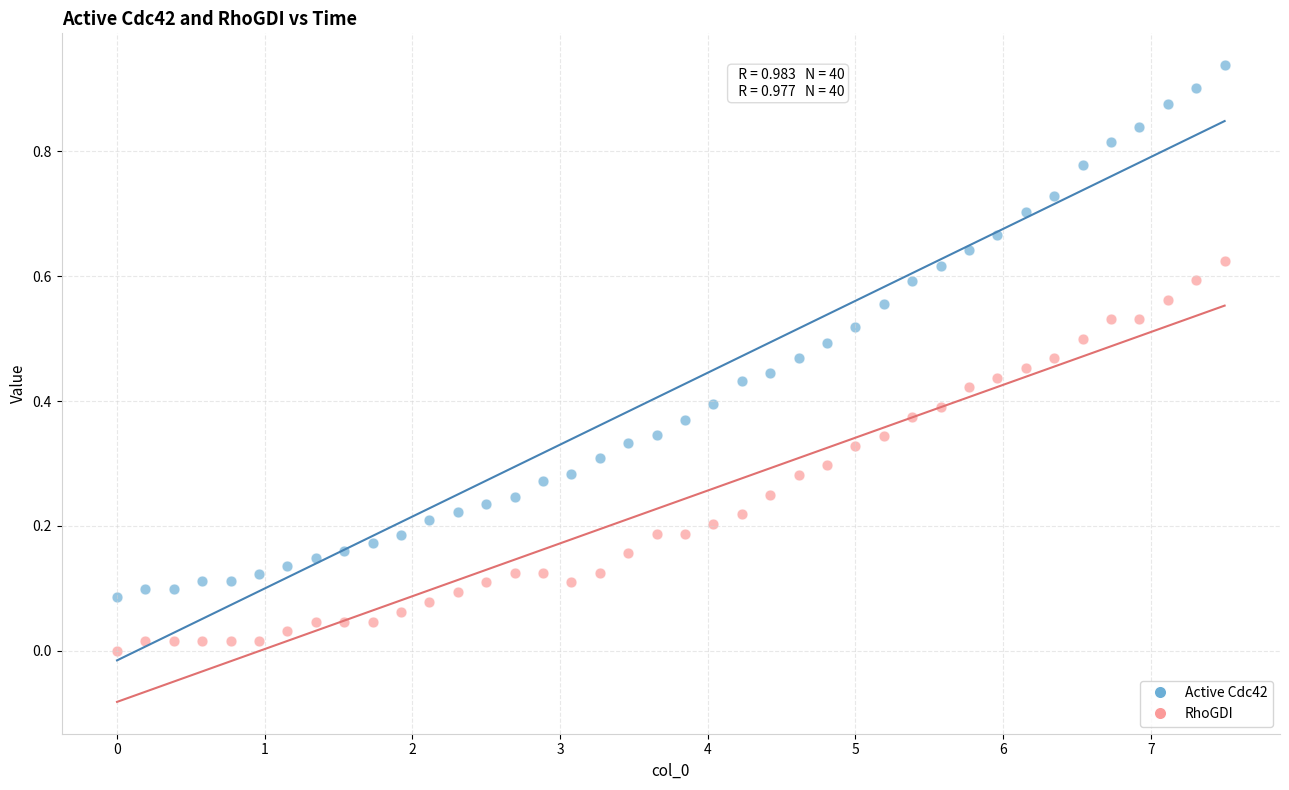

Which series contains the lowest Y value?

RhoGDI